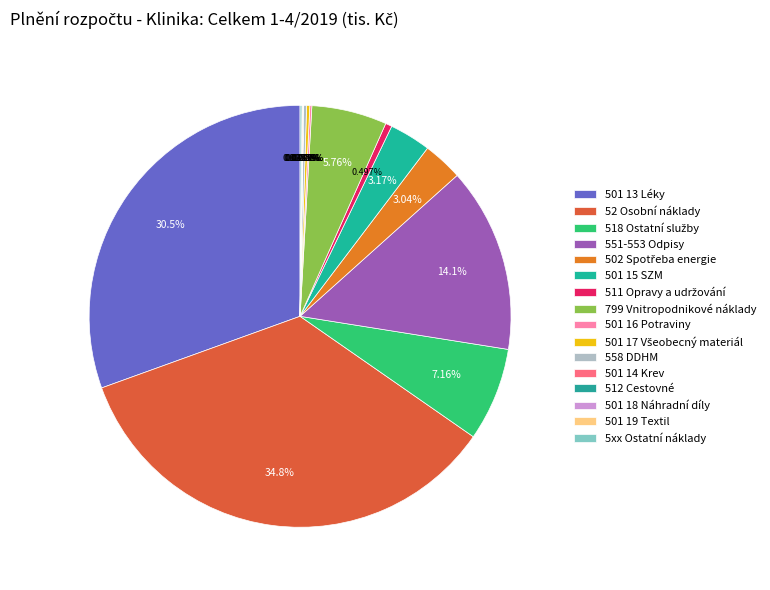

What is the change in value from 502 Spotřeba energie to 512 Cestovné?

-941.6